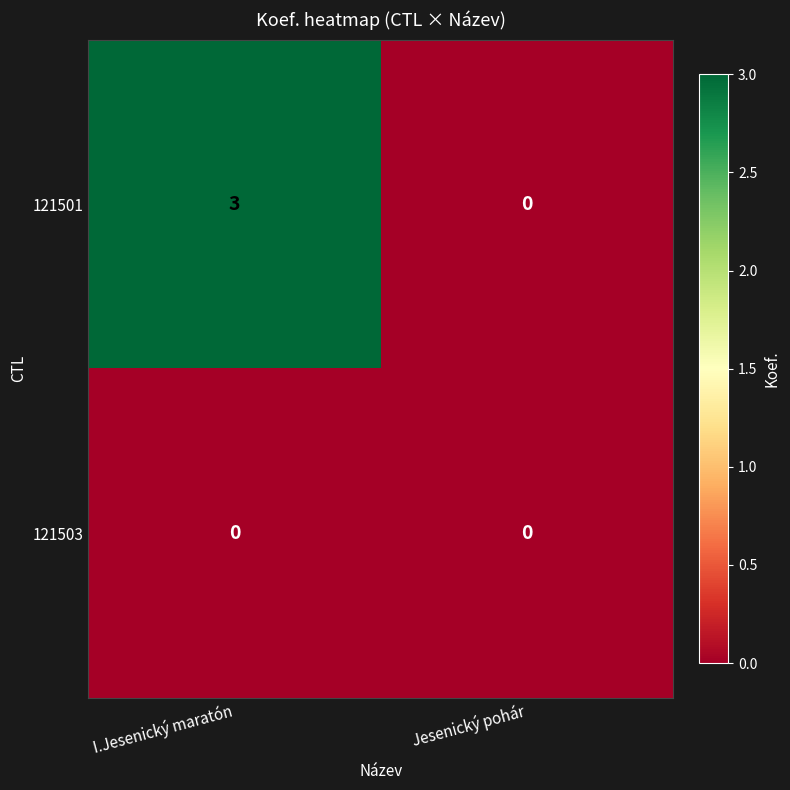

Reading left to right, transcribe all the data shown in this chart.

121501: I.Jesenický maratón=3	Jesenický pohár=0
121503: I.Jesenický maratón=0	Jesenický pohár=0